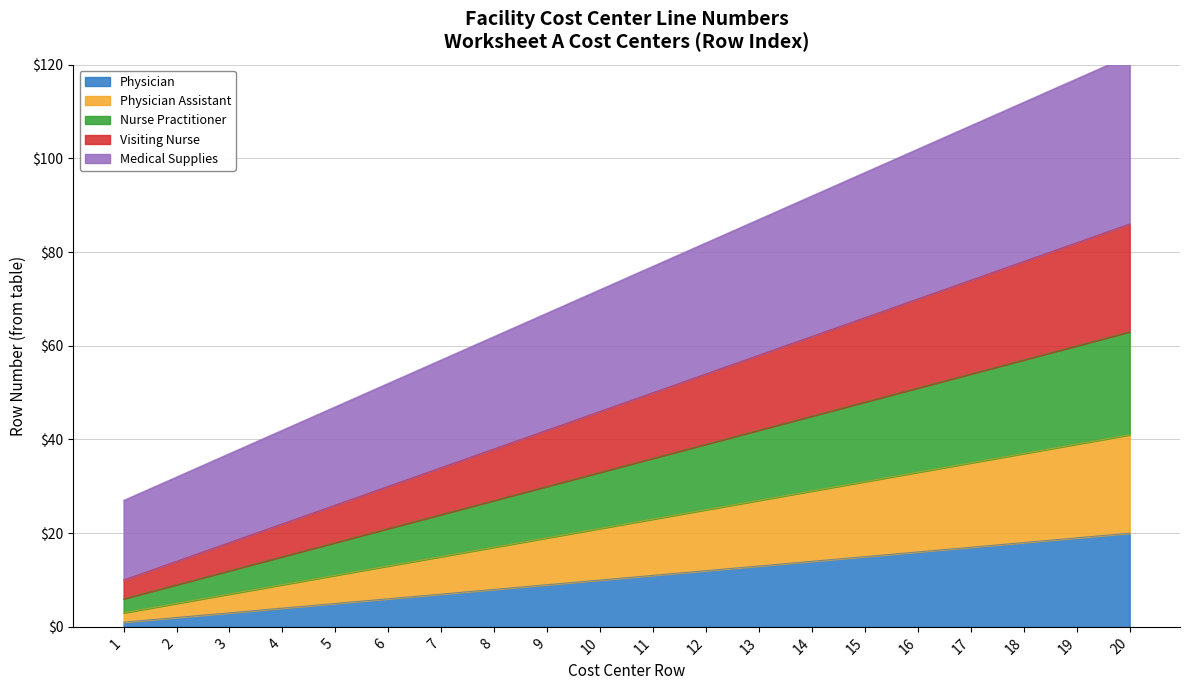

True or false: Nurse Practitioner and Physician cross at least once.

False